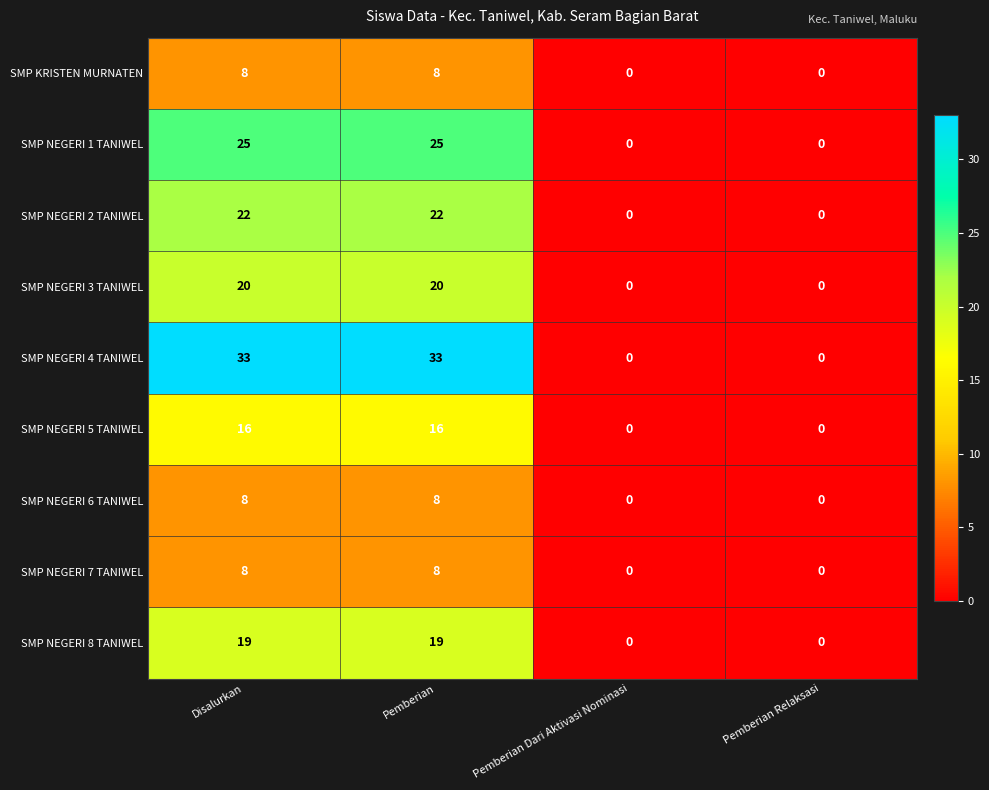

Is the value of SMP NEGERI 7 TANIWEL at Pemberian Dari Aktivasi Nominasi greater than the value of SMP NEGERI 4 TANIWEL at Pemberian?

No